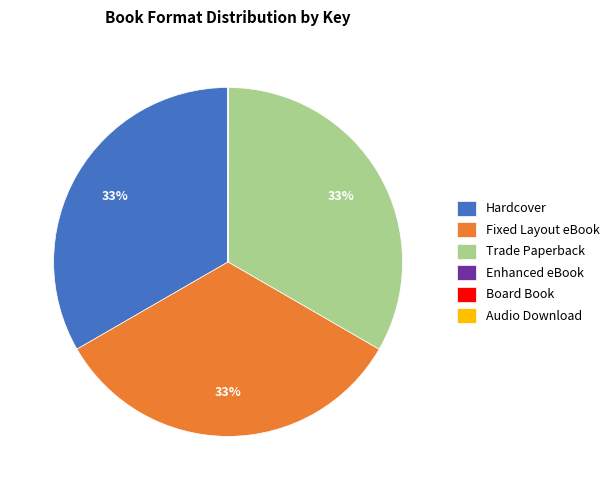

To the nearest percent, what percentage of the pie is Fixed Layout eBook?

33%